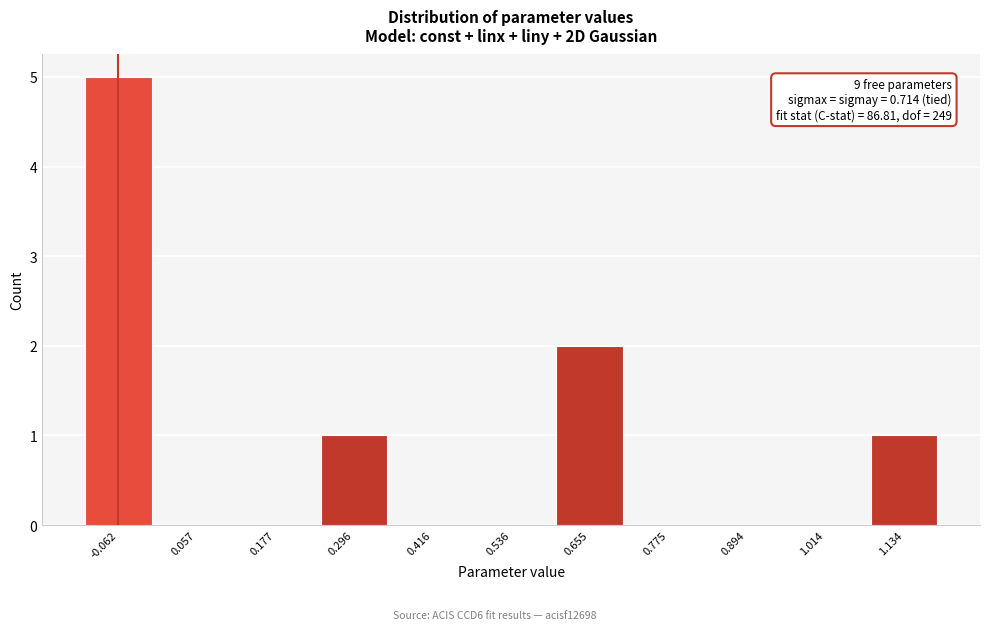

Reading left to right, list all the values displayed in this chart.

-0.062=5	0.057=0	0.177=0	0.296=1	0.416=0	0.536=0	0.655=2	0.775=0	0.894=0	1.014=0	1.134=1